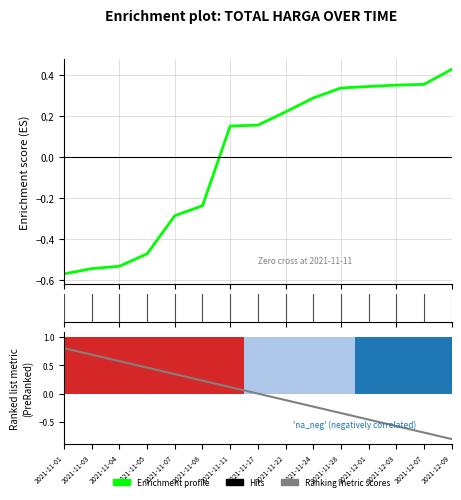

List the labels in order of Ranking metric scores value, smallest first.

2021-12-09, 2021-12-07, 2021-12-03, 2021-12-01, 2021-11-28, 2021-11-24, 2021-11-22, 2021-11-17, 2021-11-11, 2021-11-08, 2021-11-07, 2021-11-05, 2021-11-04, 2021-11-03, 2021-11-01